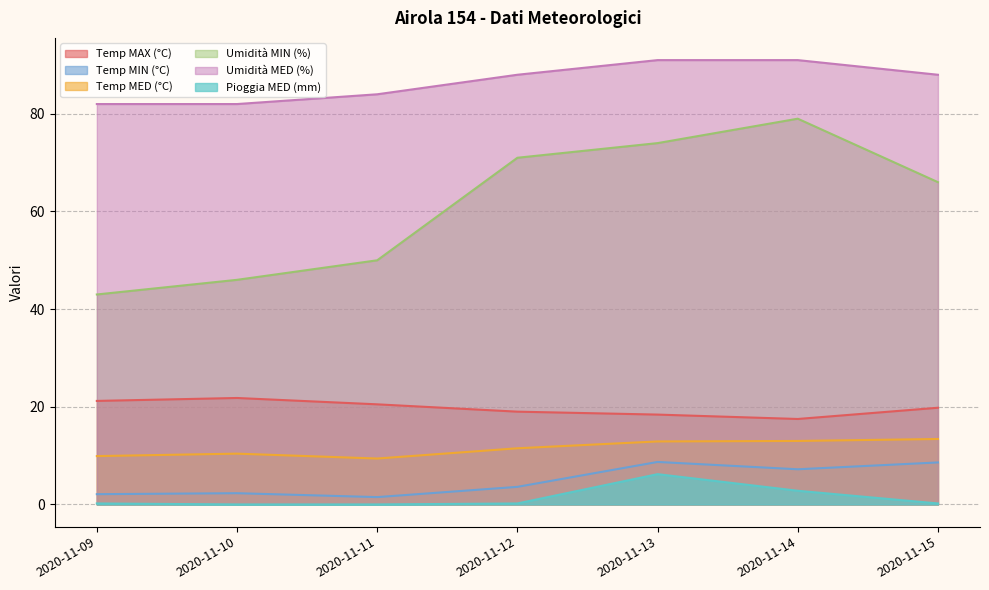

The value of Umidità MED (%) at 2020-11-13 is 62.8. True or false?

False